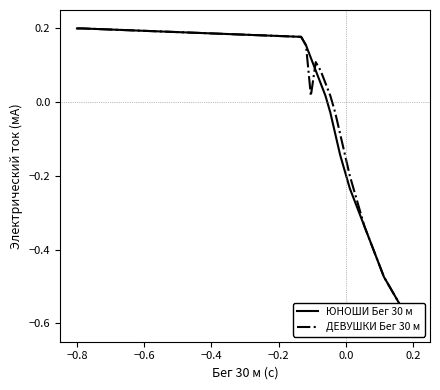

List the series in order of their peak value, lowest first.

ЮНОШИ Бег 30 м, ДЕВУШКИ Бег 30 м